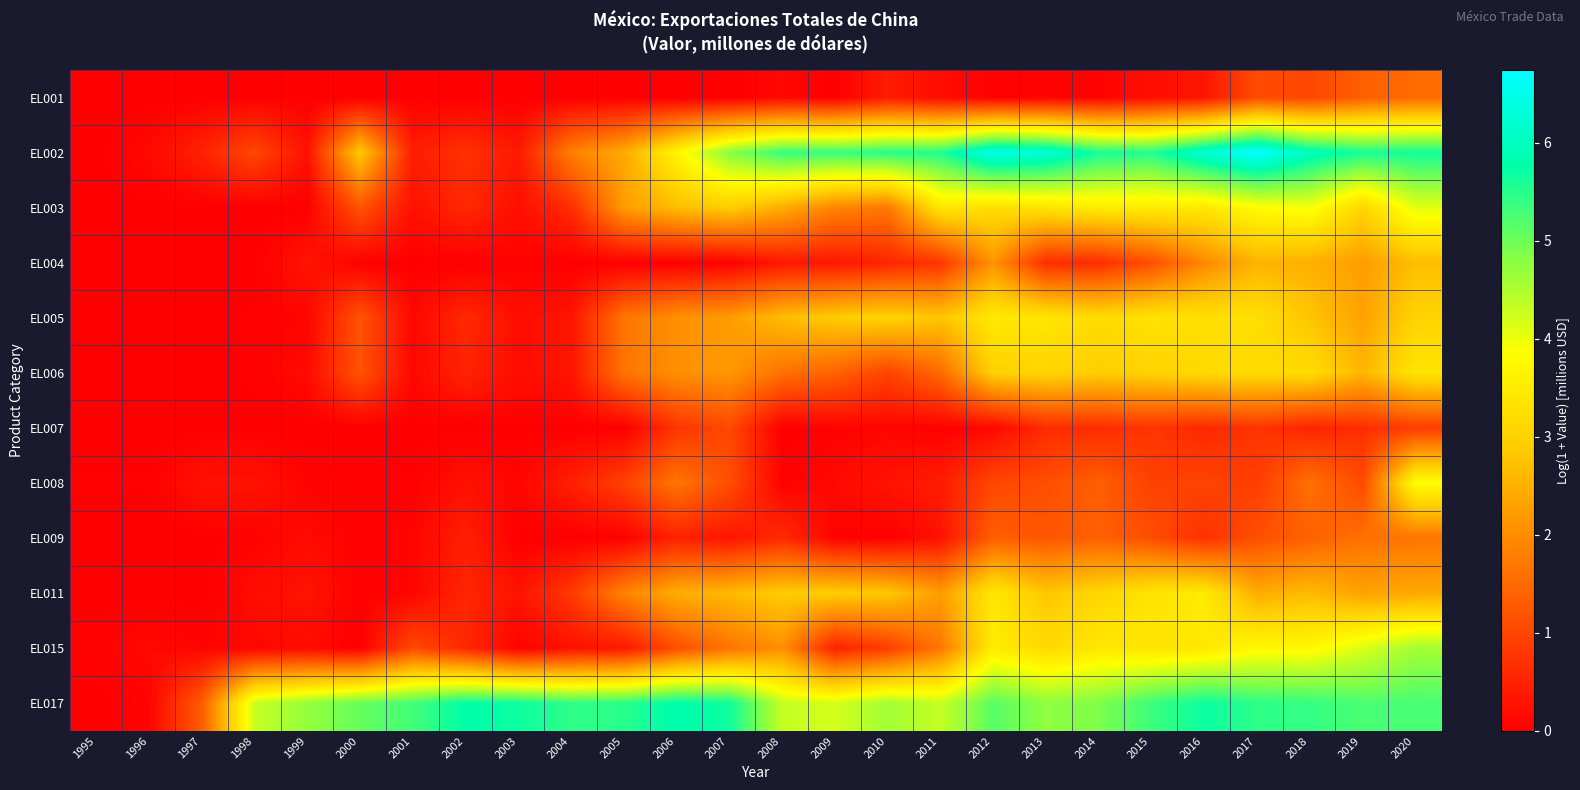

List the series in order of their peak value, highest first.

EL002, EL017, EL015, EL003, EL008, EL011, EL005, EL006, EL004, EL009, EL001, EL007